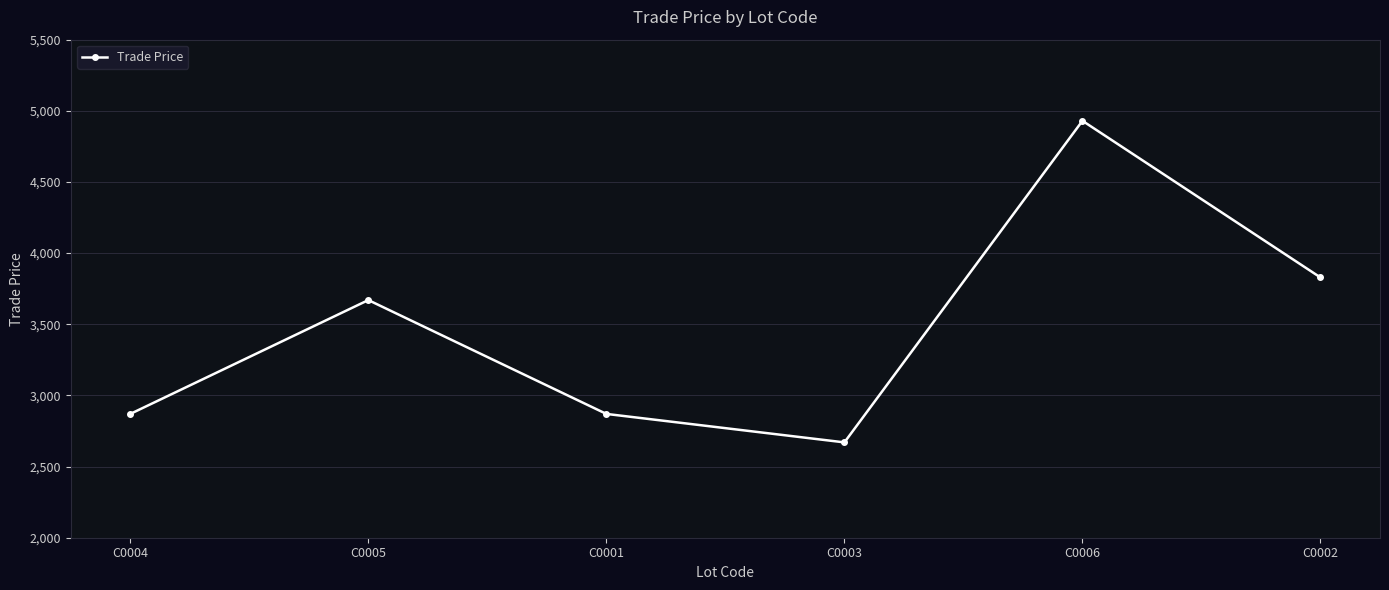

What is the minimum value shown in the chart?

2670.0